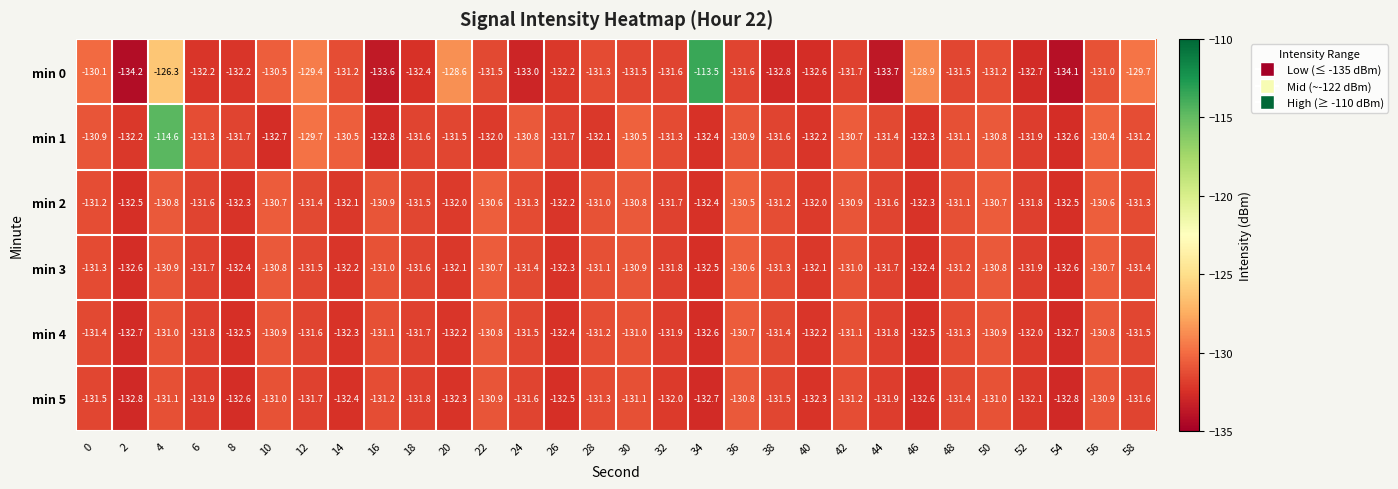

What is the lowest value of the min 0 series?

-134.2